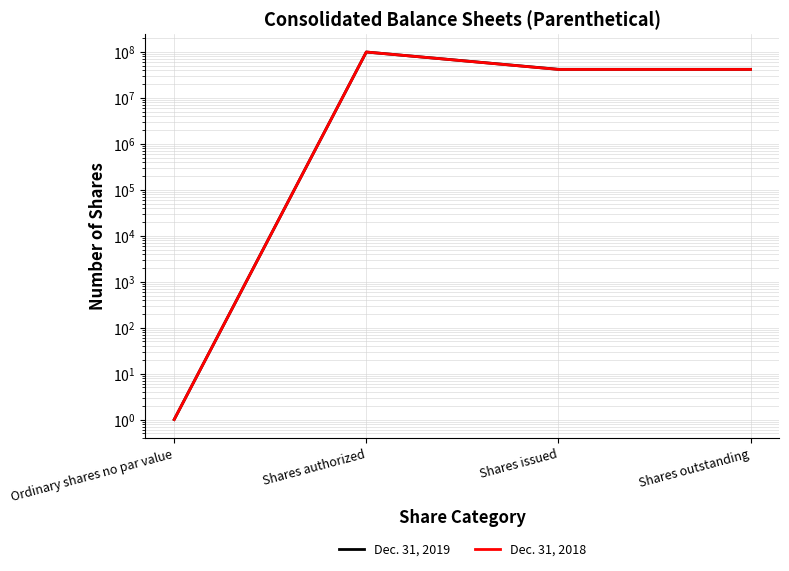

Between Shares issued and Ordinary shares no par value, which is larger?

Shares issued